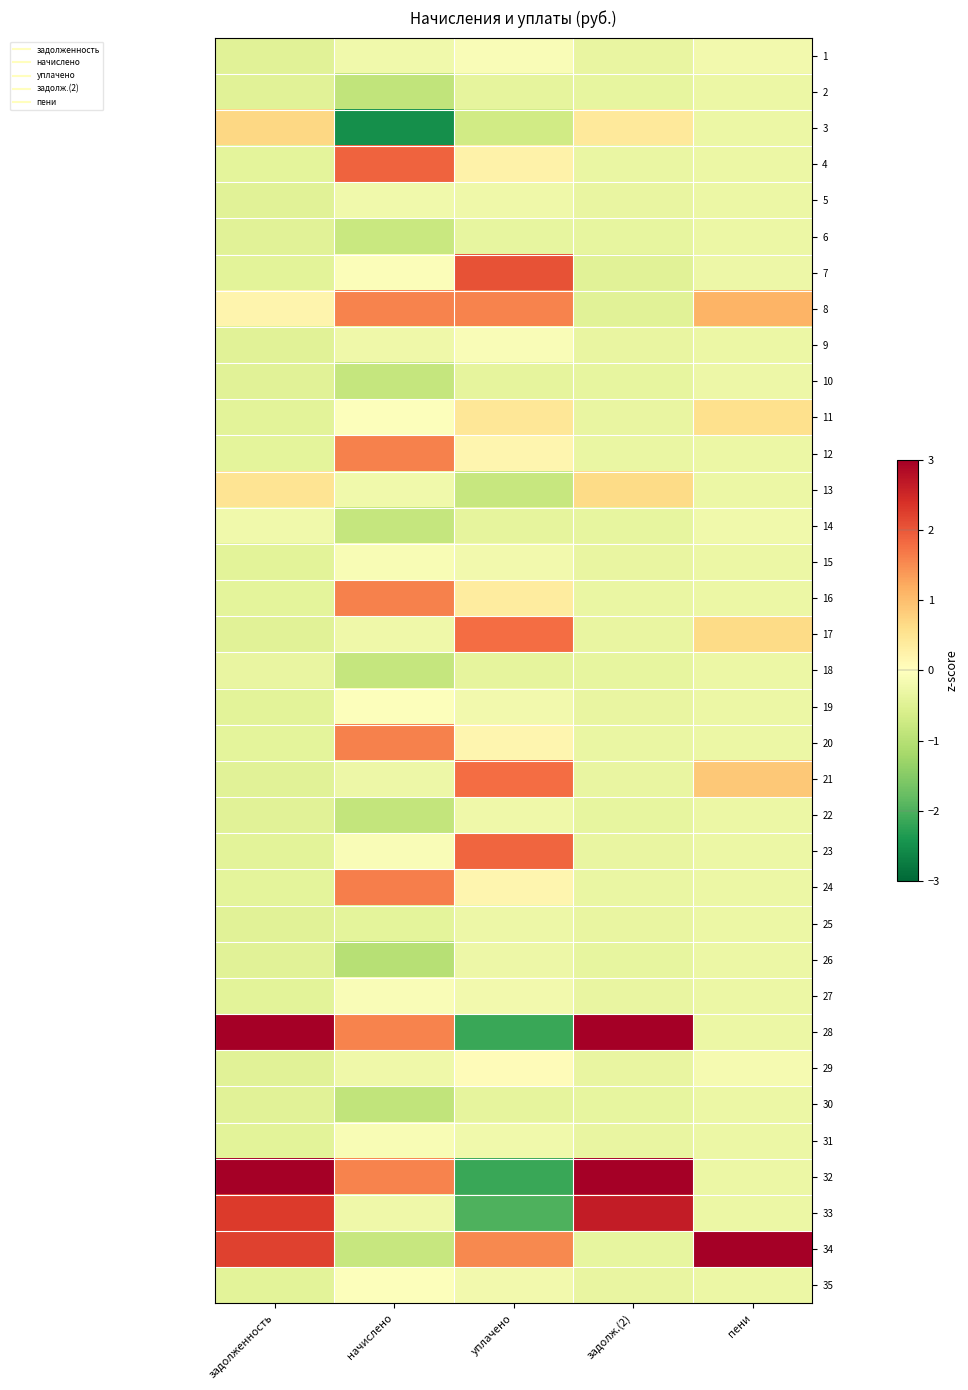

Reading right to left, transcribe all the data shown in this chart.

1: пени=-0.2	задолж.(2)=-0.3	уплачено=-0.1	начислено=-0.2	задолженность=-0.4
2: пени=-0.3	задолж.(2)=-0.4	уплачено=-0.4	начислено=-0.9	задолженность=-0.5
3: пени=-0.3	задолж.(2)=0.4	уплачено=-0.7	начислено=-2.5	задолженность=0.7
4: пени=-0.3	задолж.(2)=-0.3	уплачено=0.2	начислено=1.9	задолженность=-0.4
5: пени=-0.3	задолж.(2)=-0.3	уплачено=-0.2	начислено=-0.2	задолженность=-0.4
6: пени=-0.3	задолж.(2)=-0.4	уплачено=-0.4	начислено=-0.8	задолженность=-0.5
7: пени=-0.3	задолж.(2)=-0.5	уплачено=2.0	начислено=-0.1	задолженность=-0.4
8: пени=1.1	задолж.(2)=-0.5	уплачено=1.6	начислено=1.6	задолженность=0.2
9: пени=-0.3	задолж.(2)=-0.3	уплачено=-0.1	начислено=-0.2	задолженность=-0.4
10: пени=-0.3	задолж.(2)=-0.4	уплачено=-0.4	начислено=-0.8	задолженность=-0.5
11: пени=0.6	задолж.(2)=-0.3	уплачено=0.4	начислено=-0.0	задолженность=-0.4
12: пени=-0.3	задолж.(2)=-0.3	уплачено=0.2	начислено=1.6	задолженность=-0.4
13: пени=-0.3	задолж.(2)=0.6	уплачено=-0.8	начислено=-0.2	задолженность=0.5
14: пени=-0.2	задолж.(2)=-0.4	уплачено=-0.4	начислено=-0.8	задолженность=-0.2
15: пени=-0.3	задолж.(2)=-0.3	уплачено=-0.2	начислено=-0.1	задолженность=-0.4
16: пени=-0.3	задолж.(2)=-0.3	уплачено=0.4	начислено=1.6	задолженность=-0.4
17: пени=0.6	задолж.(2)=-0.3	уплачено=1.8	начислено=-0.2	задолженность=-0.4
18: пени=-0.3	задолж.(2)=-0.4	уплачено=-0.4	начислено=-0.8	задолженность=-0.3
19: пени=-0.3	задолж.(2)=-0.3	уплачено=-0.2	начислено=-0.0	задолженность=-0.4
20: пени=-0.3	задолж.(2)=-0.3	уплачено=0.2	начислено=1.6	задолженность=-0.4
21: пени=0.9	задолж.(2)=-0.3	уплачено=1.8	начислено=-0.3	задолженность=-0.4
22: пени=-0.3	задолж.(2)=-0.4	уплачено=-0.2	начислено=-0.9	задолженность=-0.5
23: пени=-0.3	задолж.(2)=-0.3	уплачено=1.9	начислено=-0.1	задолженность=-0.4
24: пени=-0.3	задолж.(2)=-0.3	уплачено=0.2	начислено=1.6	задолженность=-0.4
25: пени=-0.3	задолж.(2)=-0.3	уплачено=-0.3	начислено=-0.4	задолженность=-0.4
26: пени=-0.3	задолж.(2)=-0.4	уплачено=-0.3	начислено=-1.0	задолженность=-0.5
27: пени=-0.3	задолж.(2)=-0.3	уплачено=-0.2	начислено=-0.1	задолженность=-0.4
28: пени=-0.3	задолж.(2)=3.4	уплачено=-2.1	начислено=1.6	задолженность=3.1
29: пени=-0.2	задолж.(2)=-0.3	уплачено=0.1	начислено=-0.3	задолженность=-0.4
30: пени=-0.3	задолж.(2)=-0.4	уплачено=-0.4	начислено=-0.9	задолженность=-0.5
31: пени=-0.3	задолж.(2)=-0.3	уплачено=-0.2	начислено=-0.1	задолженность=-0.4
32: пени=-0.3	задолж.(2)=3.5	уплачено=-2.1	начислено=1.6	задолженность=3.1
33: пени=-0.3	задолж.(2)=2.6	уплачено=-2.0	начислено=-0.2	задолженность=2.3
34: пени=5.5	задолж.(2)=-0.4	уплачено=1.5	начислено=-0.8	задолженность=2.2
35: пени=-0.3	задолж.(2)=-0.3	уплачено=-0.2	начислено=-0.0	задолженность=-0.4